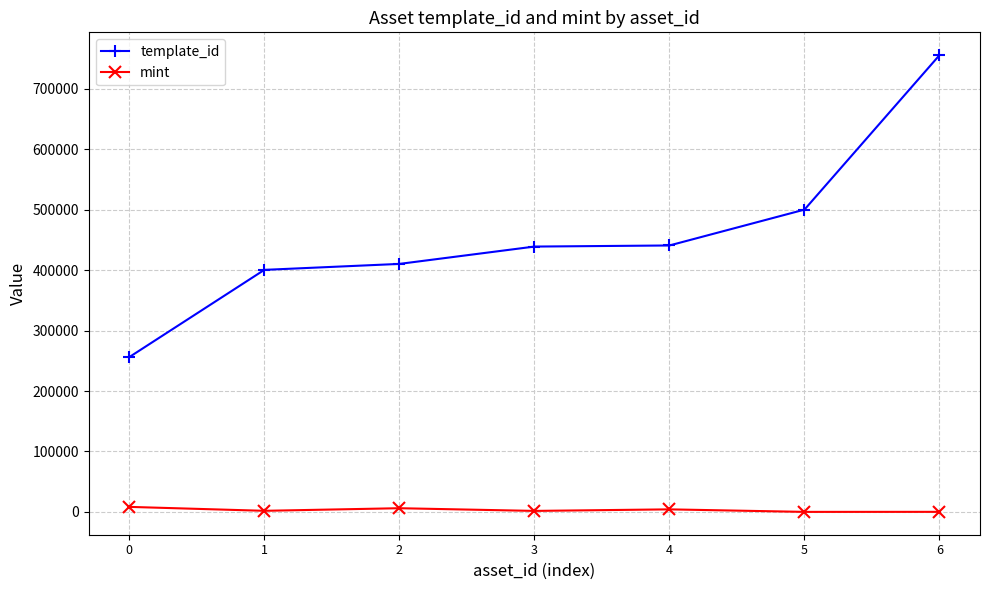

Which series has the widest spread of values?

template_id